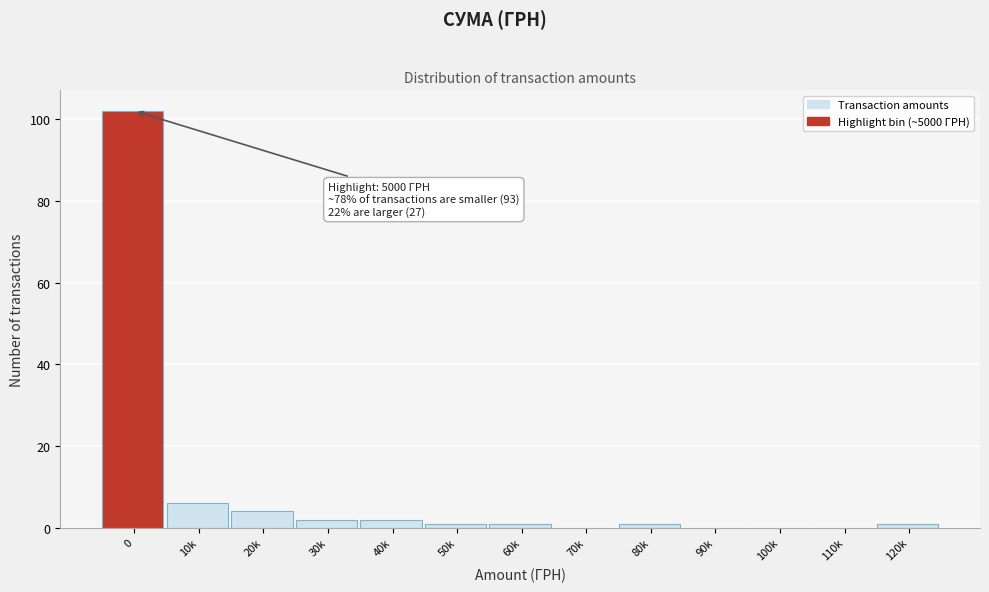

Reading left to right, transcribe all the data shown in this chart.

0=102	10k=6	20k=4	30k=2	40k=2	50k=1	60k=1	70k=0	80k=1	90k=0	100k=0	110k=0	120k=1